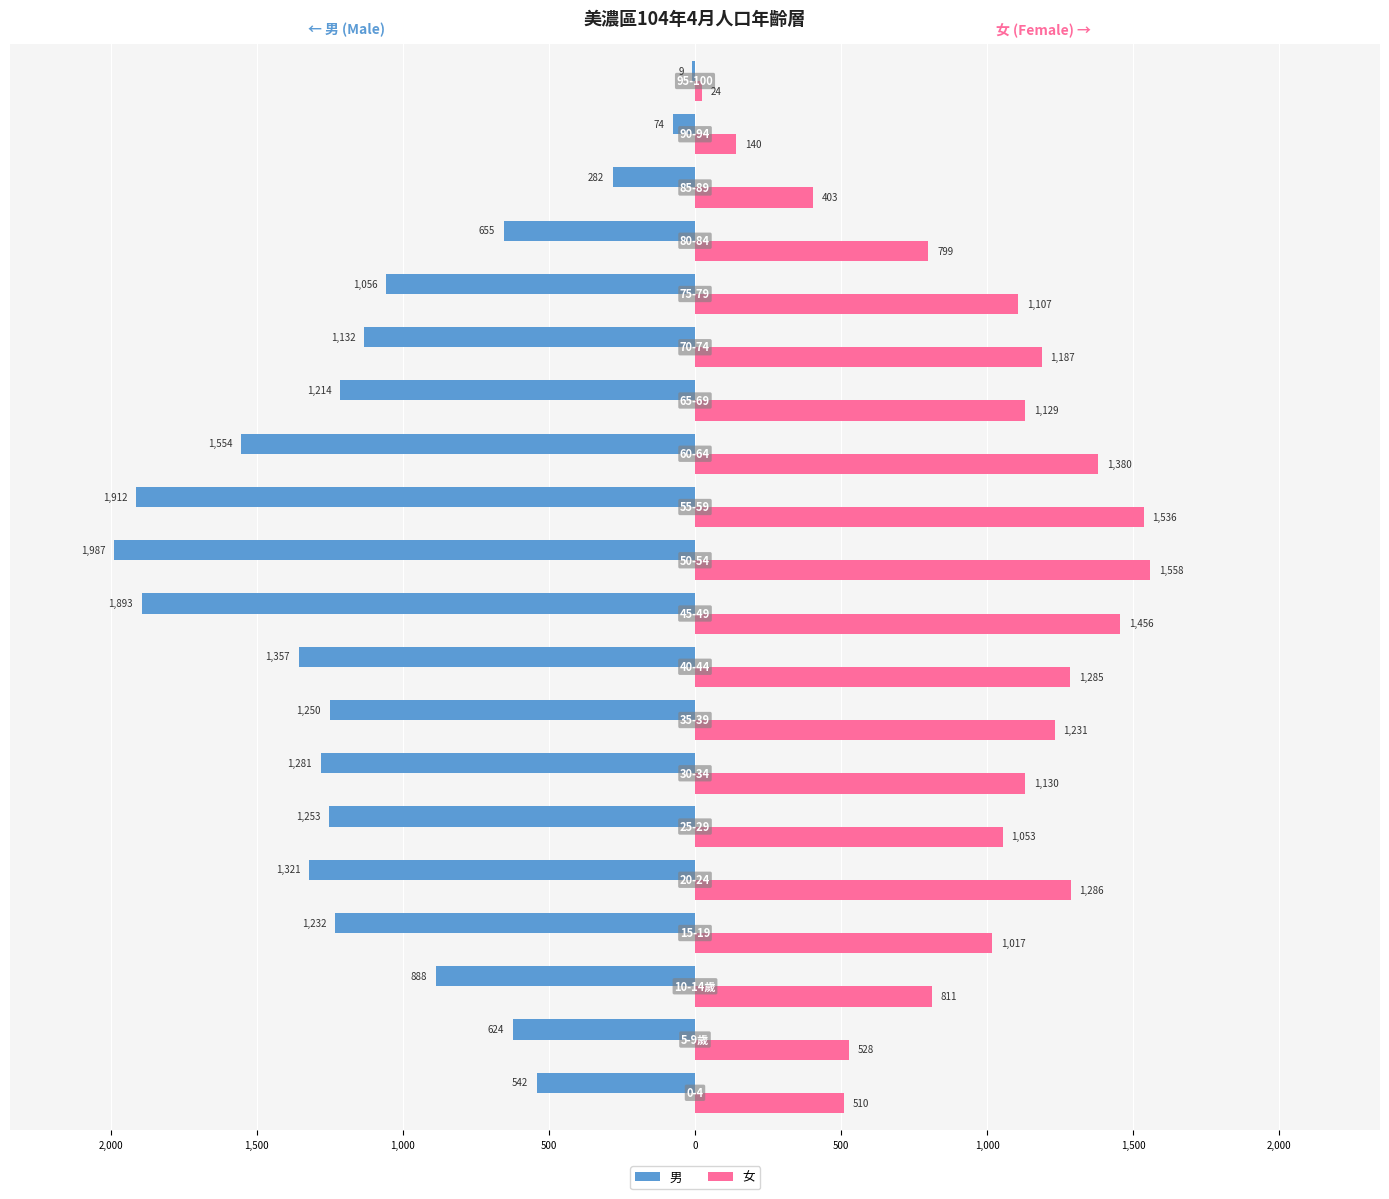

What is the difference between the maximum and second lowest values in the 女 series?

1418